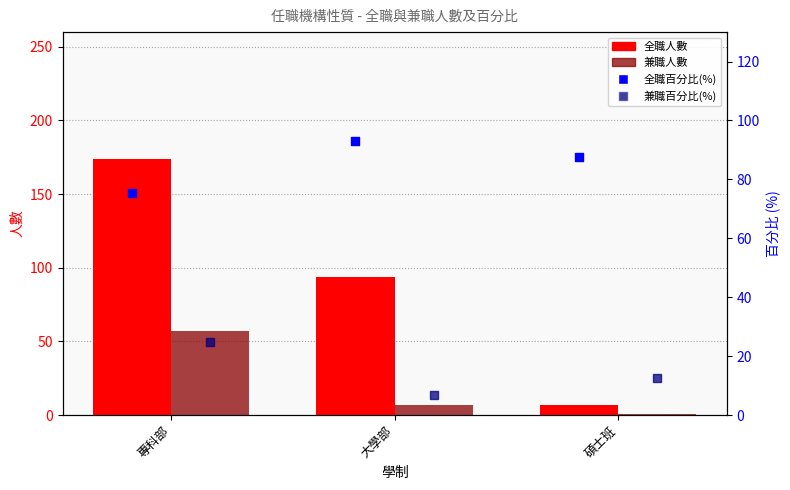

Is the value of 兼職百分比(%) at 碩士班 greater than the value of 全職百分比(%) at 專科部?

No